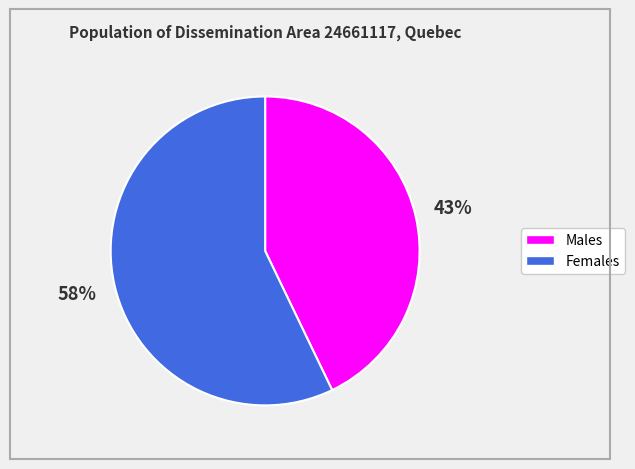

How much of the chart is everything except Men+?

57.1%